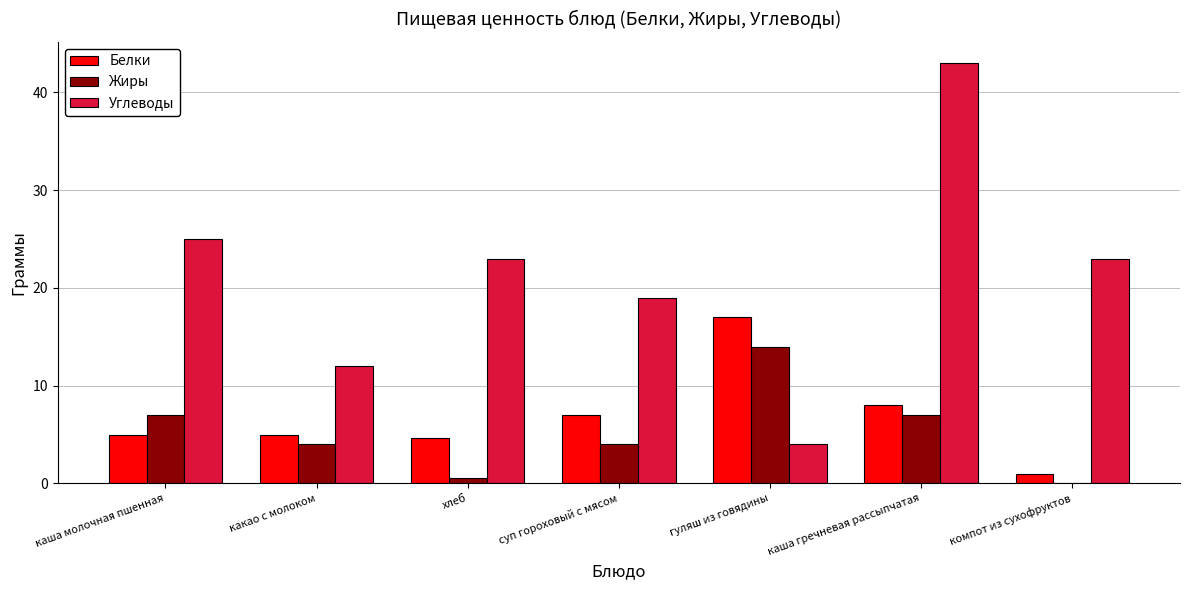

True or false: Белки has a value of 17.0 at гуляш из говядины.

True